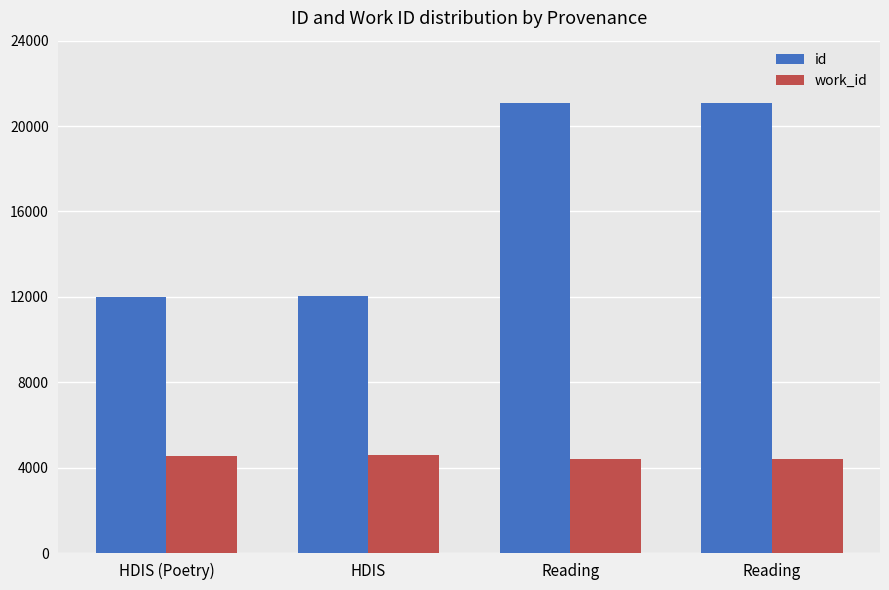

What are all the series names shown in the legend?

id, work_id